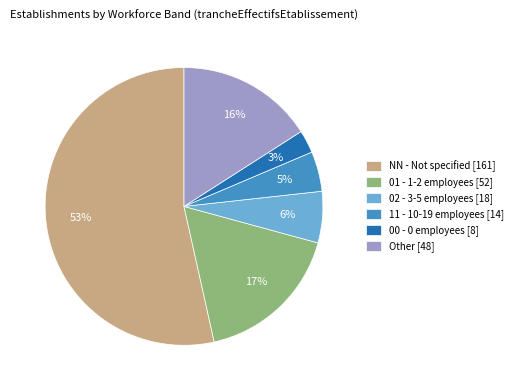

To the nearest percent, what is the combined percentage of NN and 11?

58%